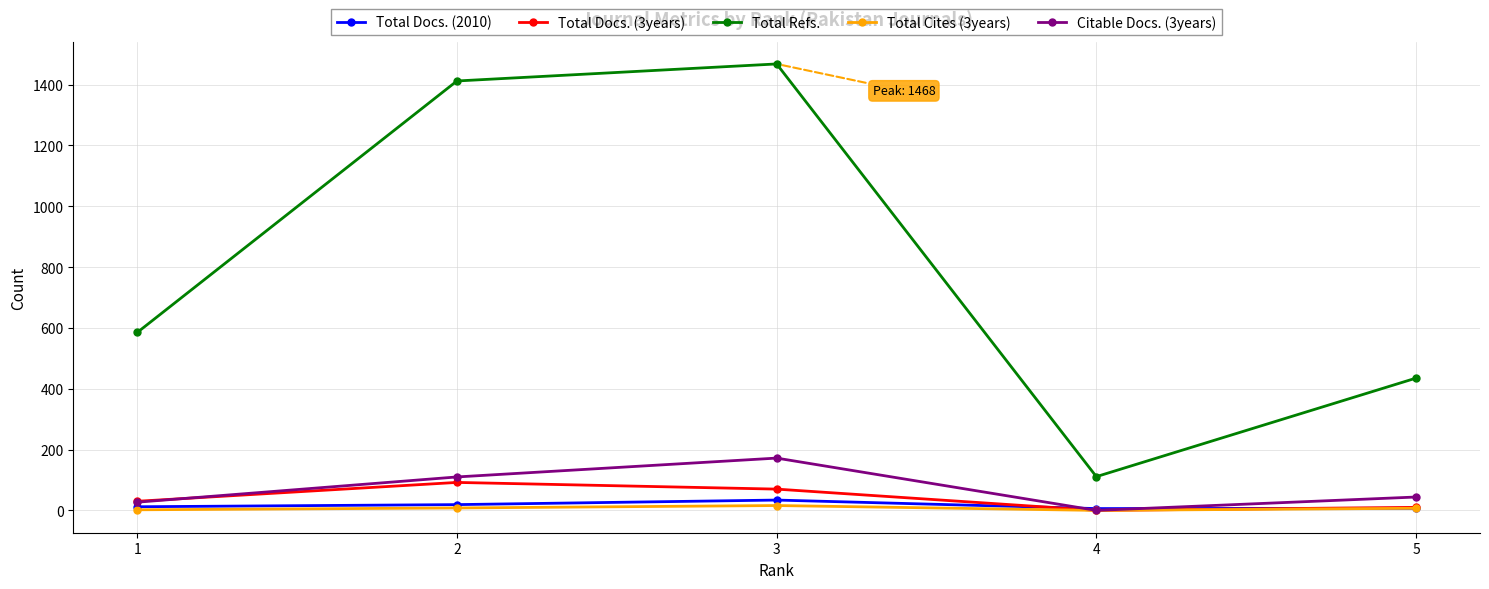

Does the chart display data point markers on the line(s)?

Yes